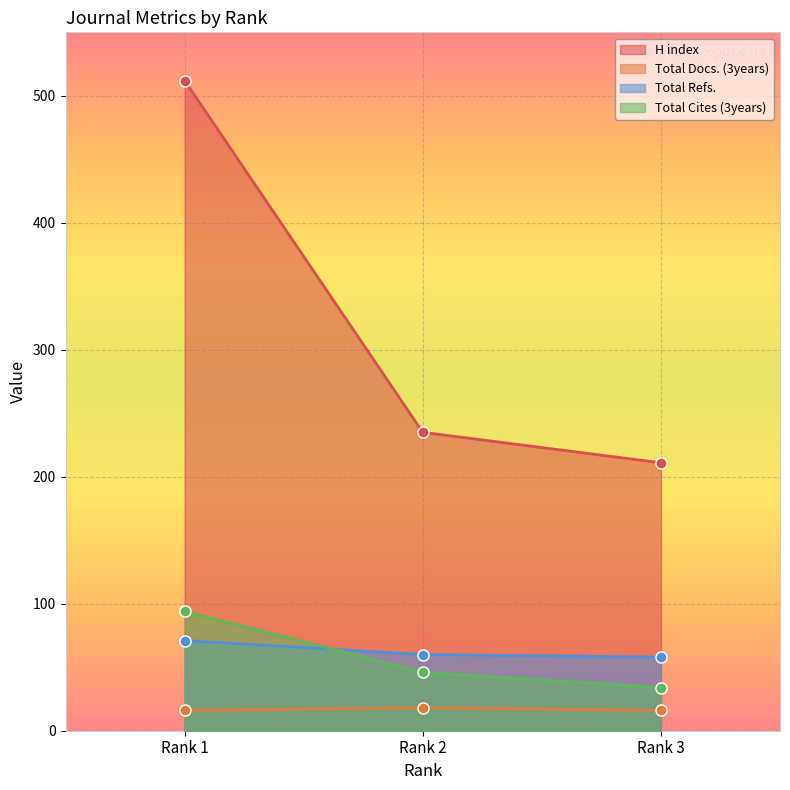

What is the total value across all series at Rank 3?

319